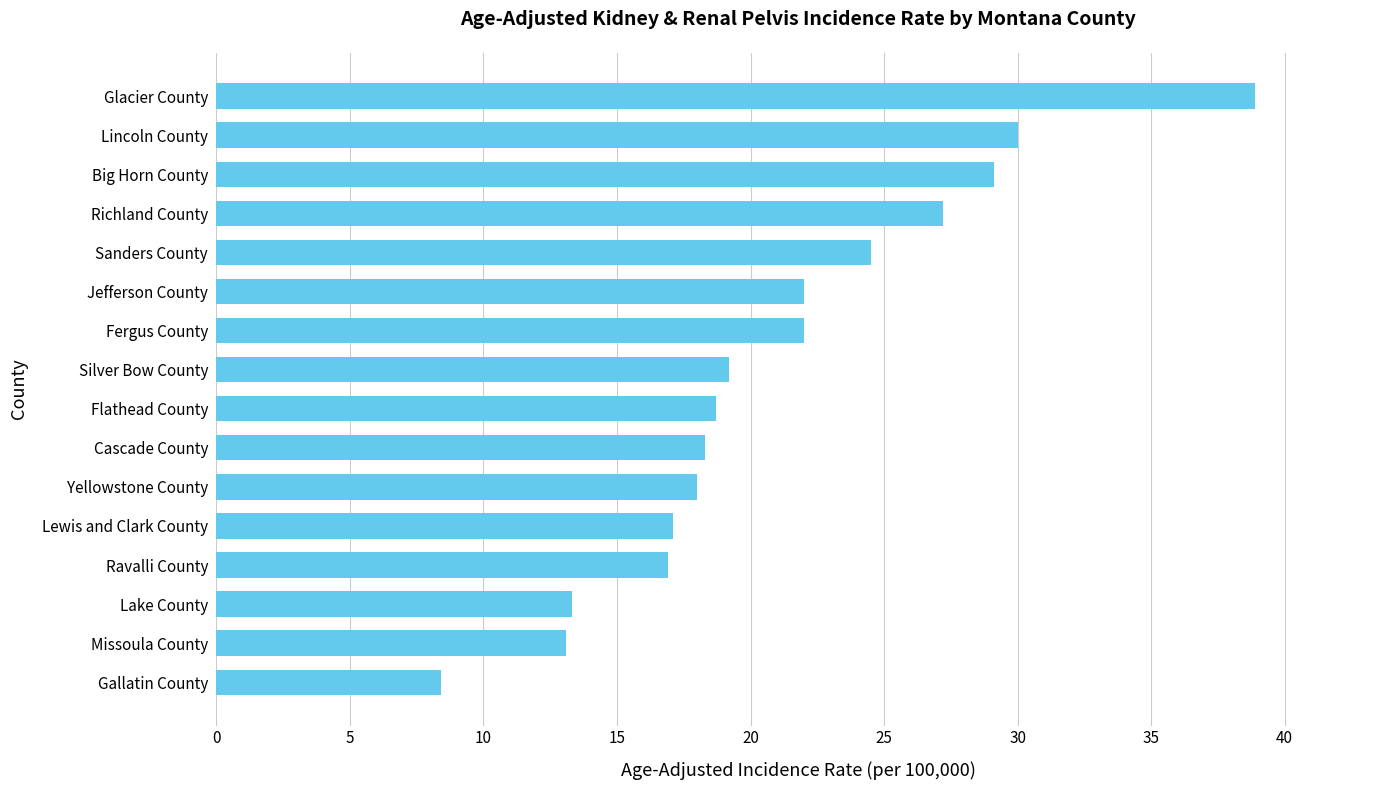

What is the difference between the maximum and minimum values?

30.5